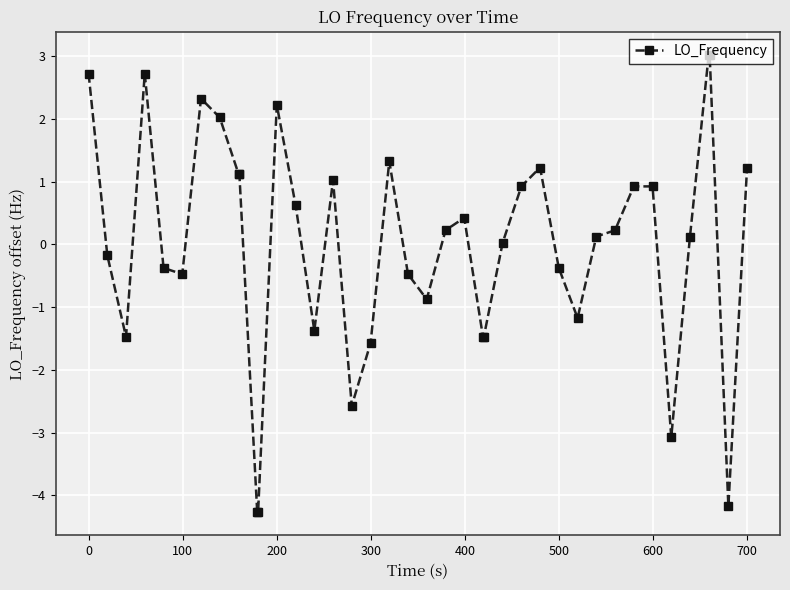

What is the difference between the maximum and minimum values?

7.3